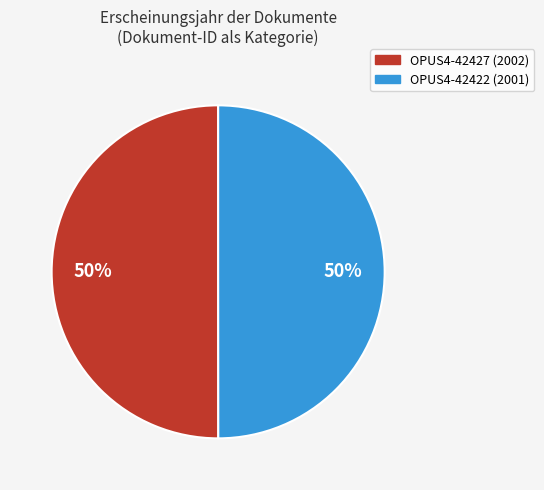

To the nearest percent, what portion does OPUS4-42427 represent?

50%